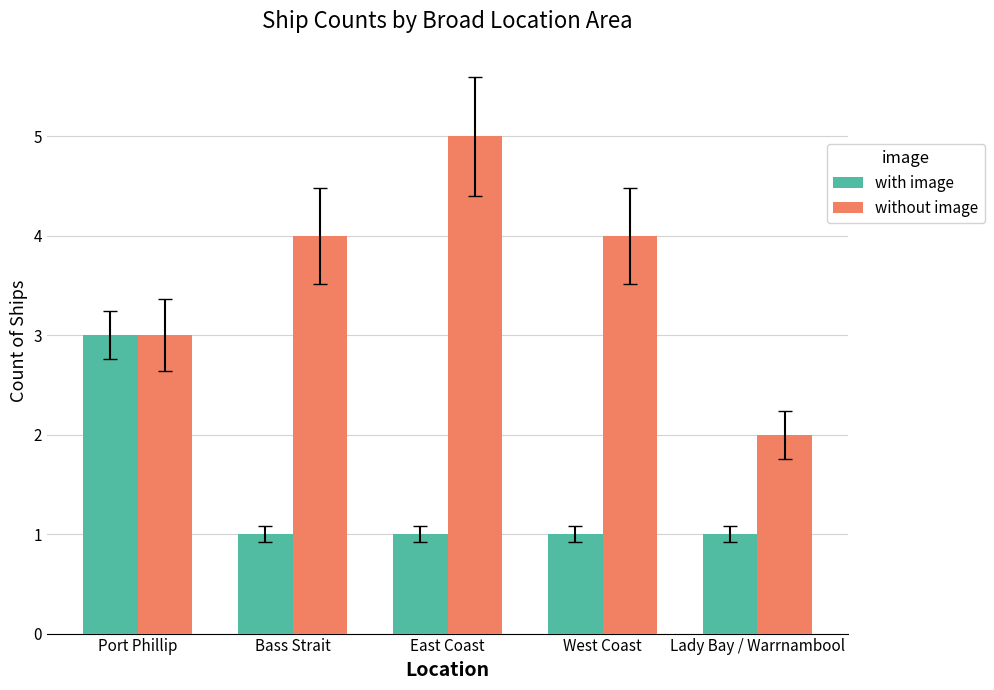

The without image series shows 4 at Port Phillip. True or false?

False